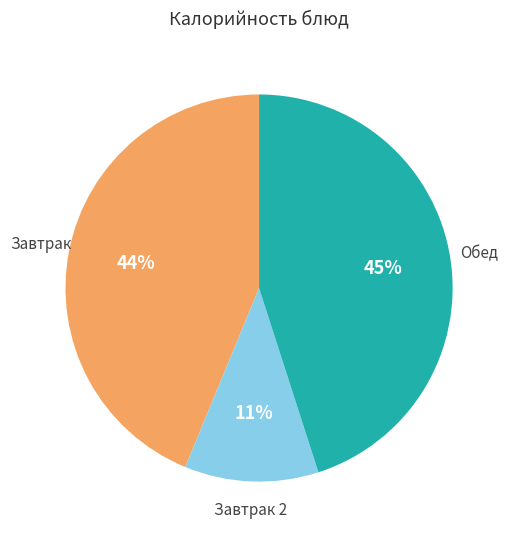

To the nearest percent, what portion does Завтрак represent?

44%